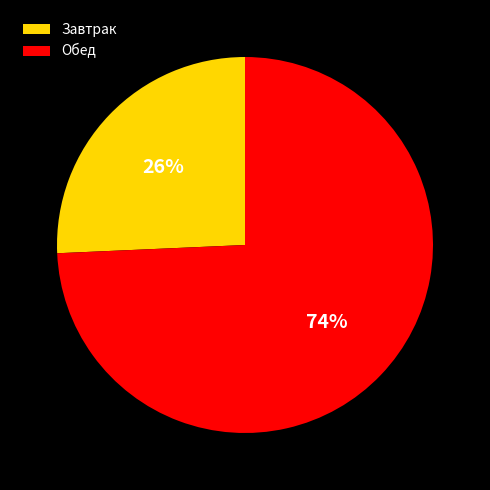

Which category has the biggest portion of the pie?

Обед